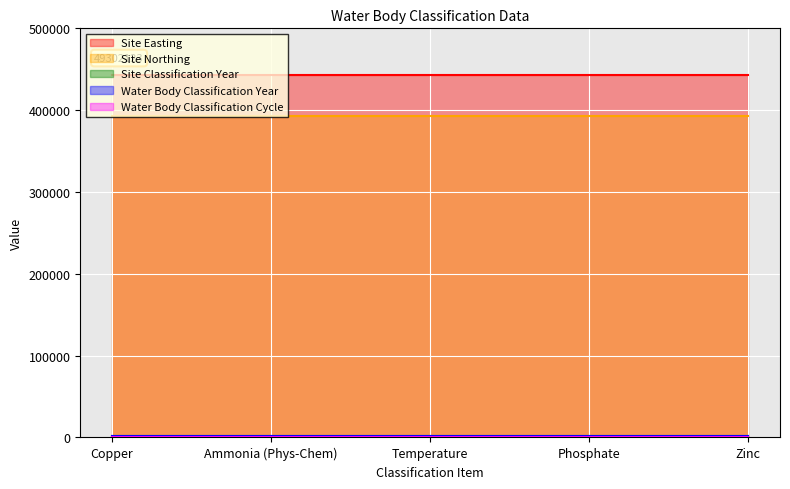

What is the average value of the Site Easting series?

442800